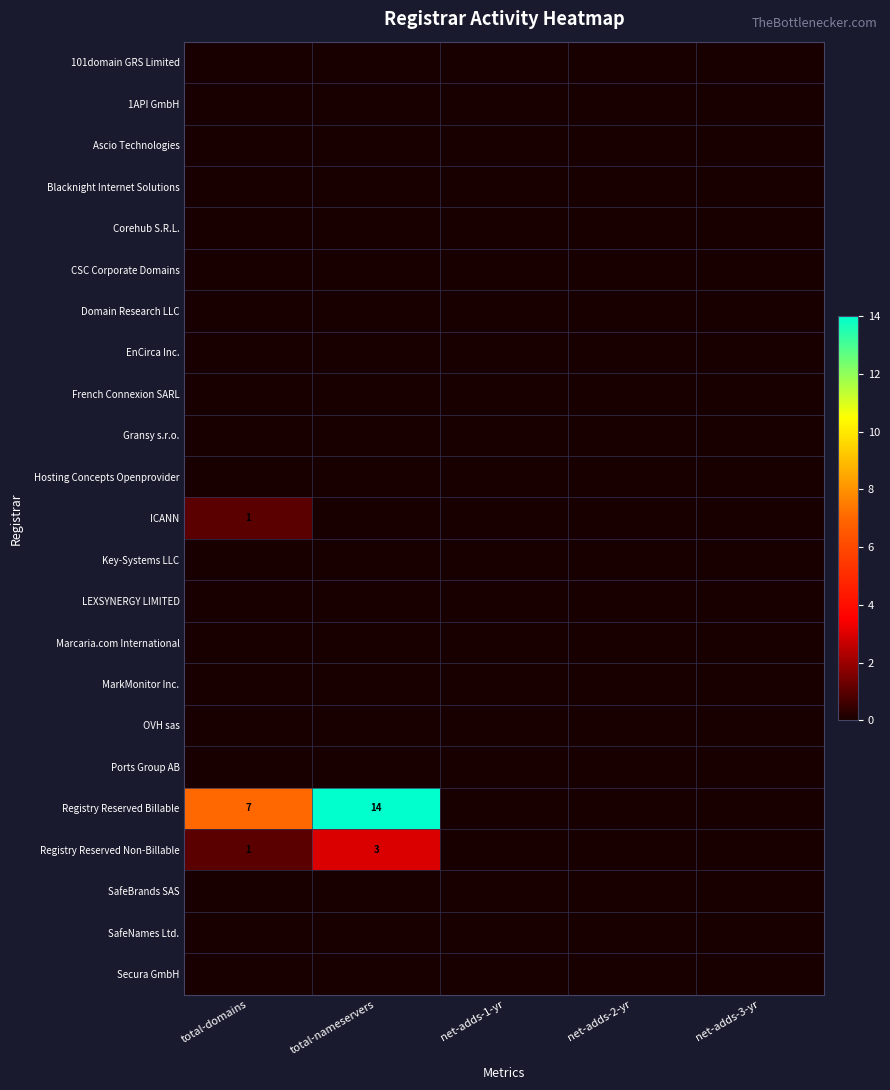

Which has a higher value, net-adds-2-yr or total-domains?

net-adds-2-yr